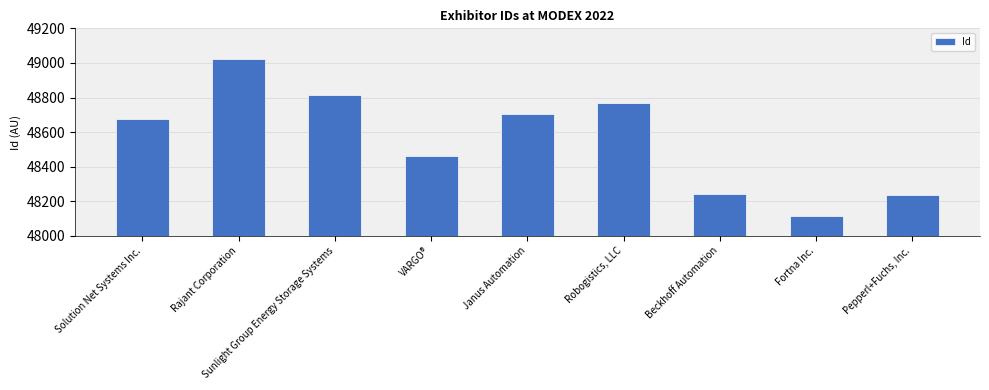

What is the label of the 1st bar from the left?

Solution Net Systems Inc.